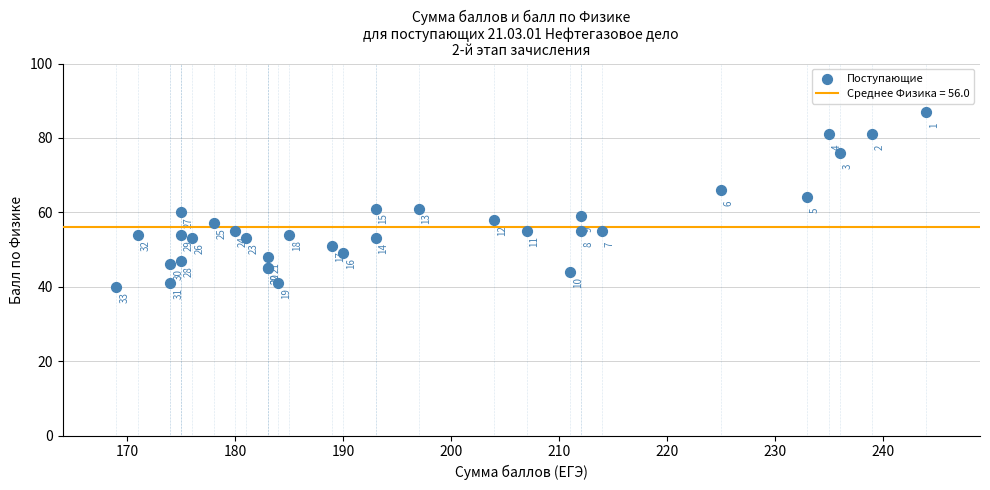

What Y value in the scatter plot is closest to 63?

64